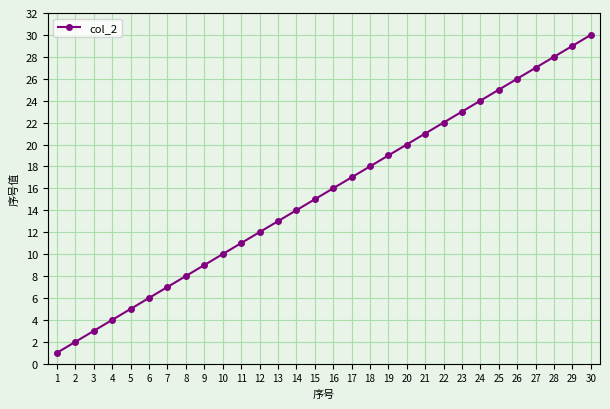

Between 28 and 4, which is larger?

28